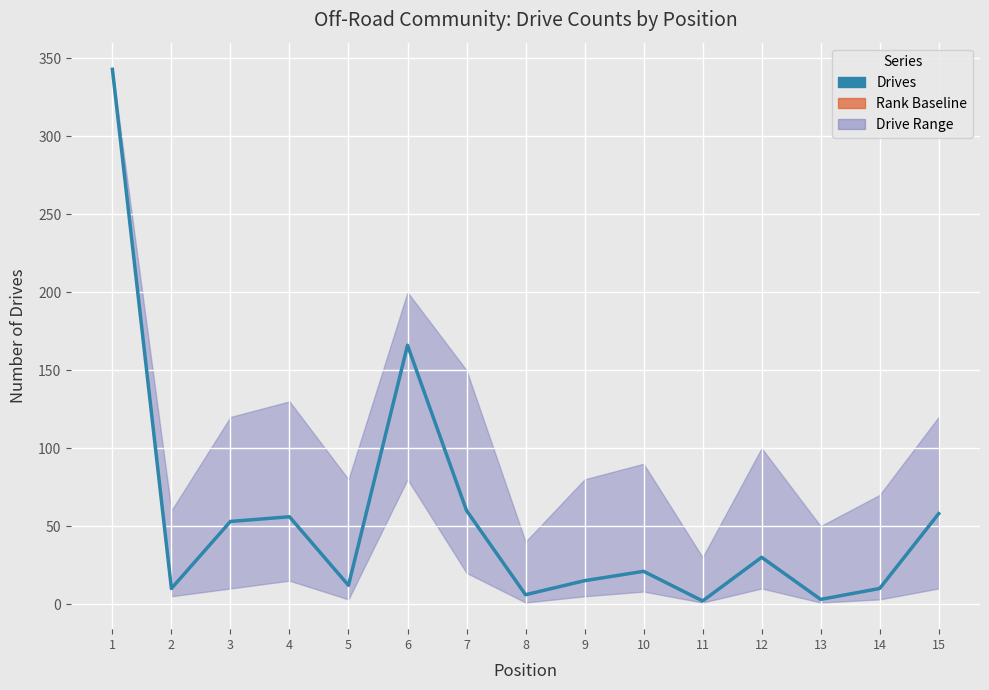

What is the sum of all Drives values?

845